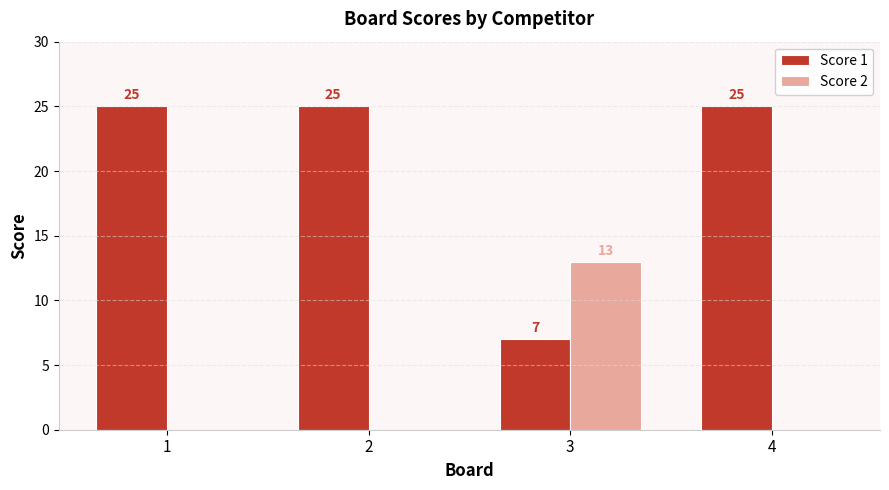

Reading right to left, what are all the values shown in this chart?

Score 1: 25	7	25	25
Score 2: 0	13	0	0